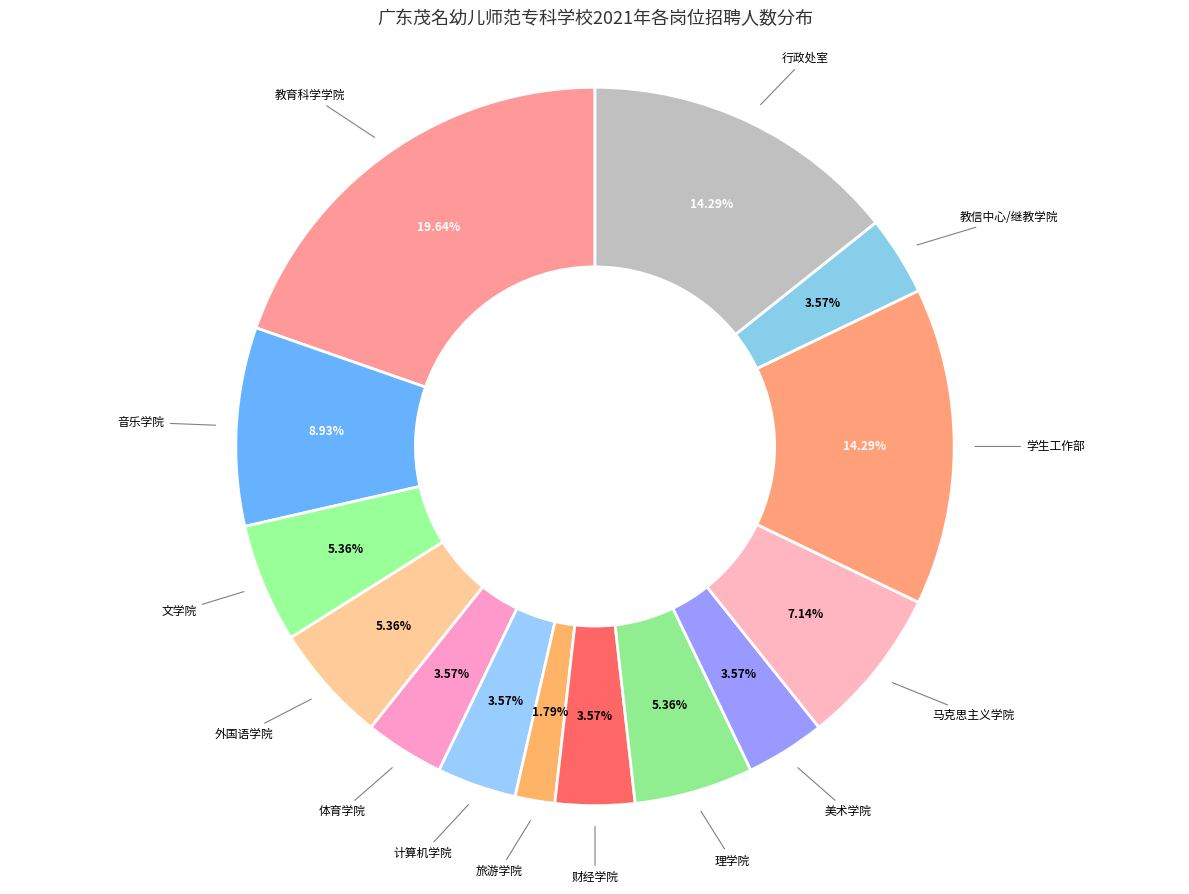

Count the number of slices in the pie.

14